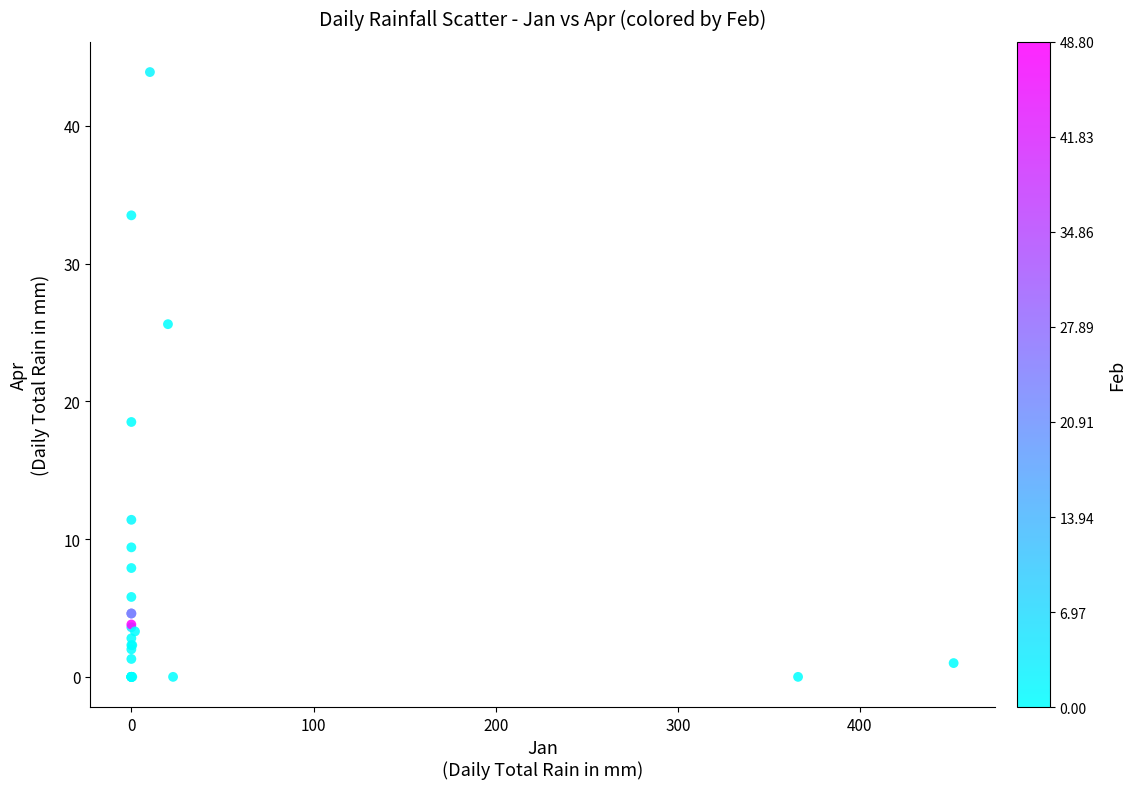

What Y value in the scatter plot is closest to 21?

18.5